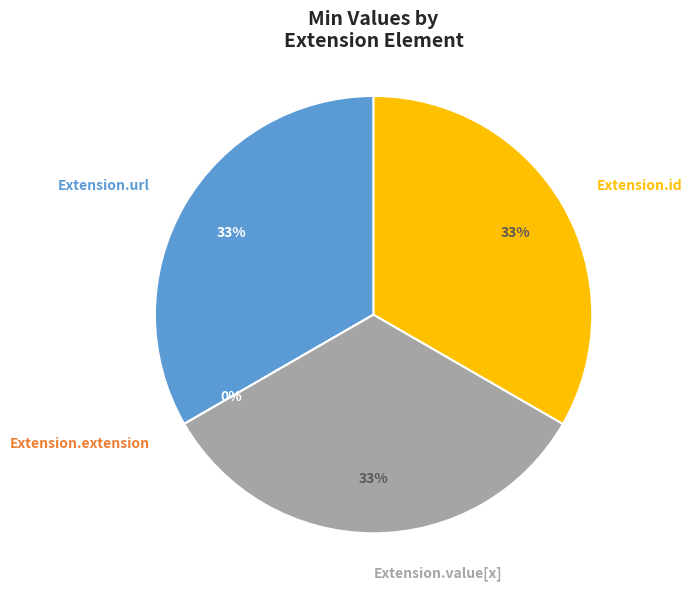

Count the number of slices in the pie.

4